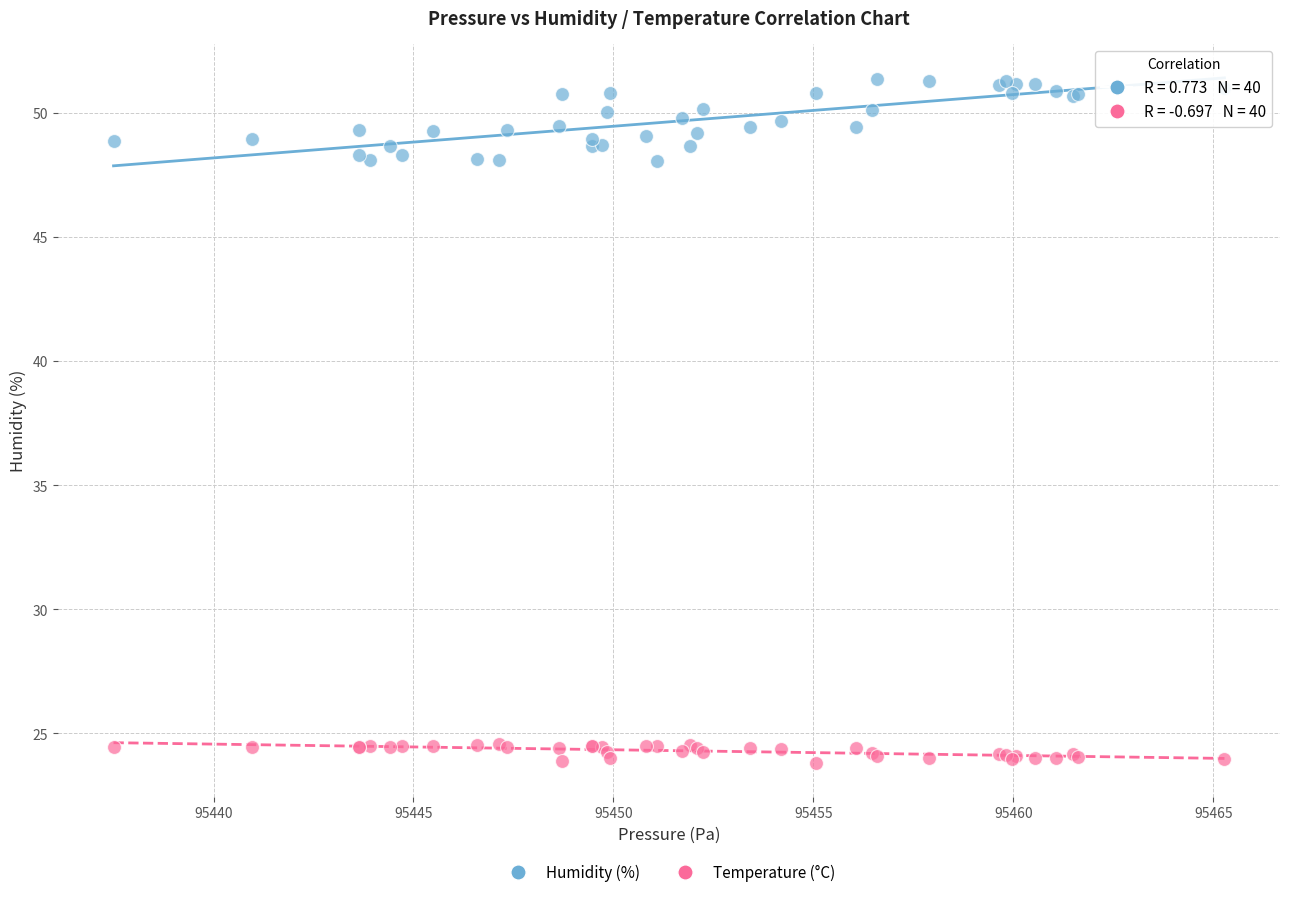

Which series reaches the minimum Y coordinate?

Temperature (°C)